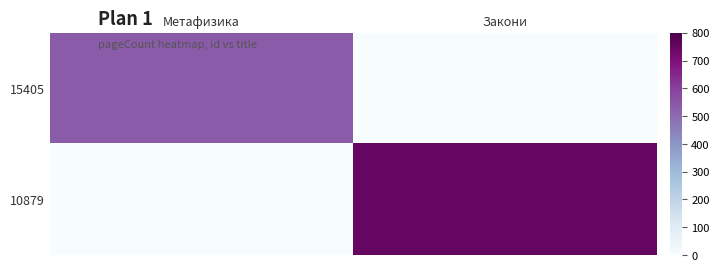

Between Метафизика and Закони, which is larger?

Метафизика